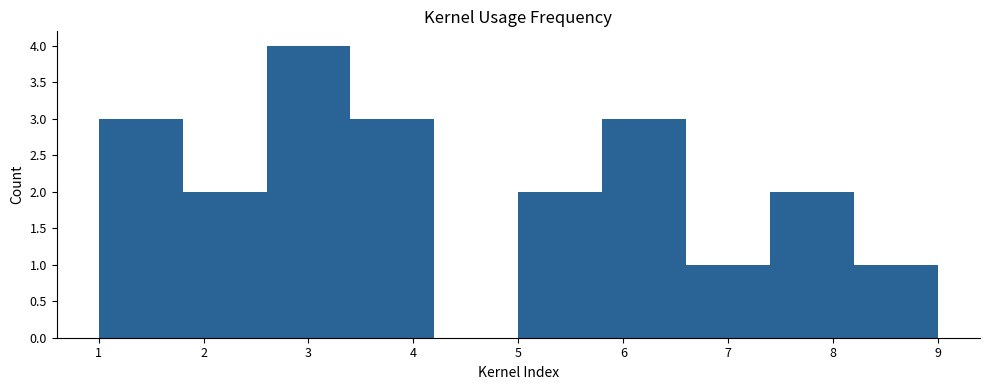

Reading left to right, list every bar in this chart as the range it spans on the x-axis followed by its height. The values are not printed on the chart, so give them approximately, as read against the axis.

1.0 to 1.8: 3
1.8 to 2.6: 2
2.6 to 3.4: 4
3.4 to 4.2: 3
4.2 to 5.0: 0
5.0 to 5.8: 2
5.8 to 6.6: 3
6.6 to 7.4: 1
7.4 to 8.2: 2
8.2 to 9.0: 1